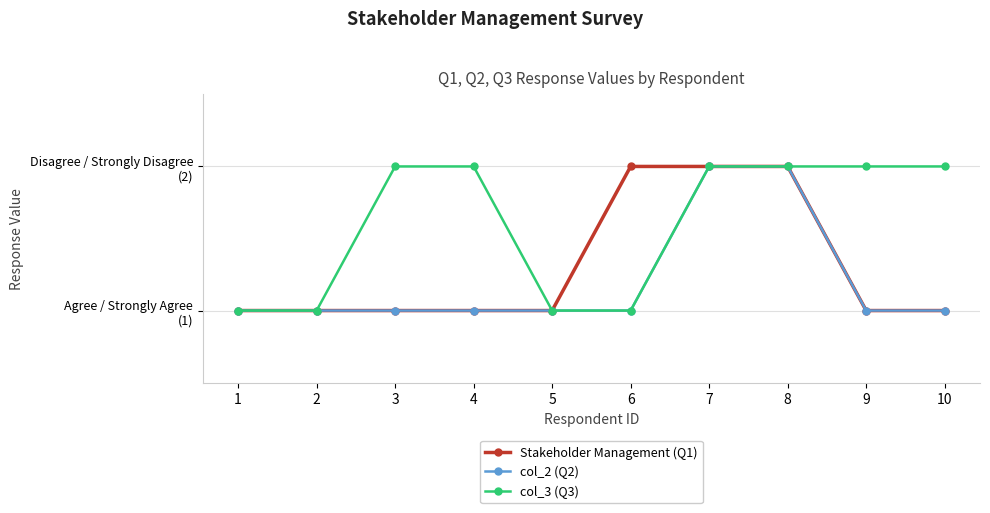

Does the chart have visible grid lines?

Yes